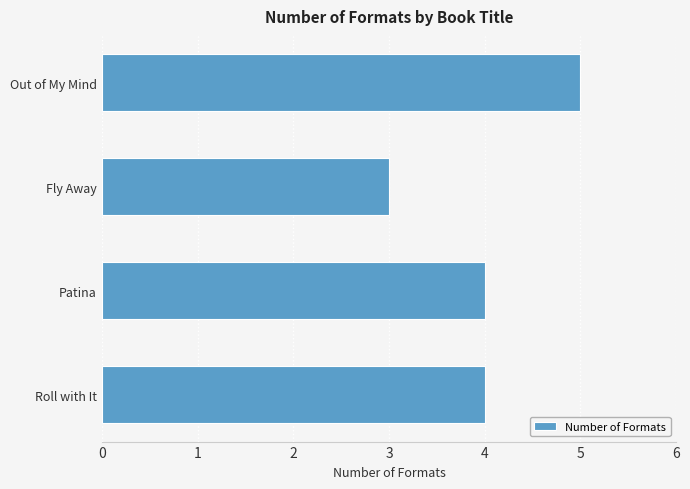

What is the sum of all values?

16